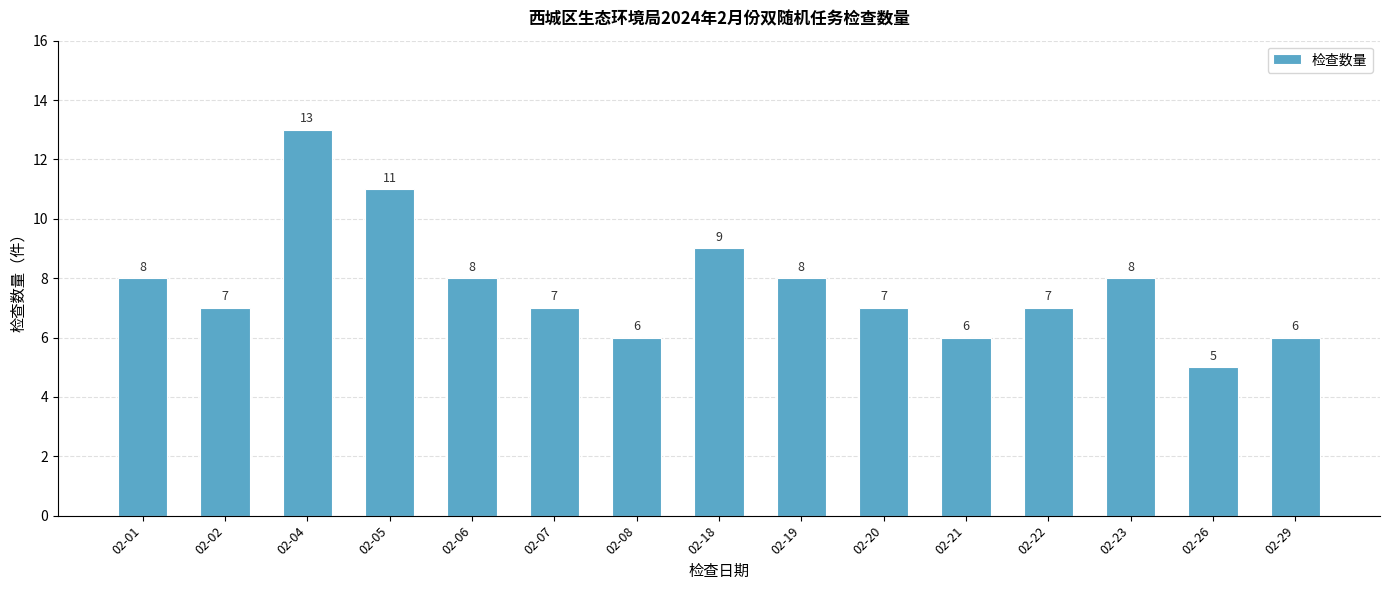

Where is the data nearest to the value 9?

02-18